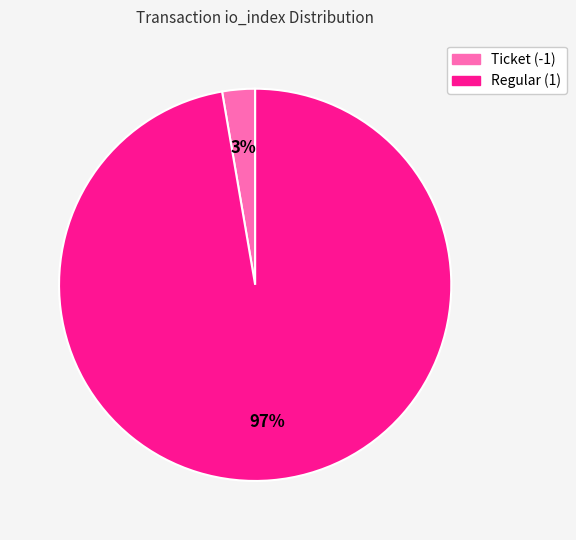

What is the smallest slice in the pie chart?

Ticket (-1)